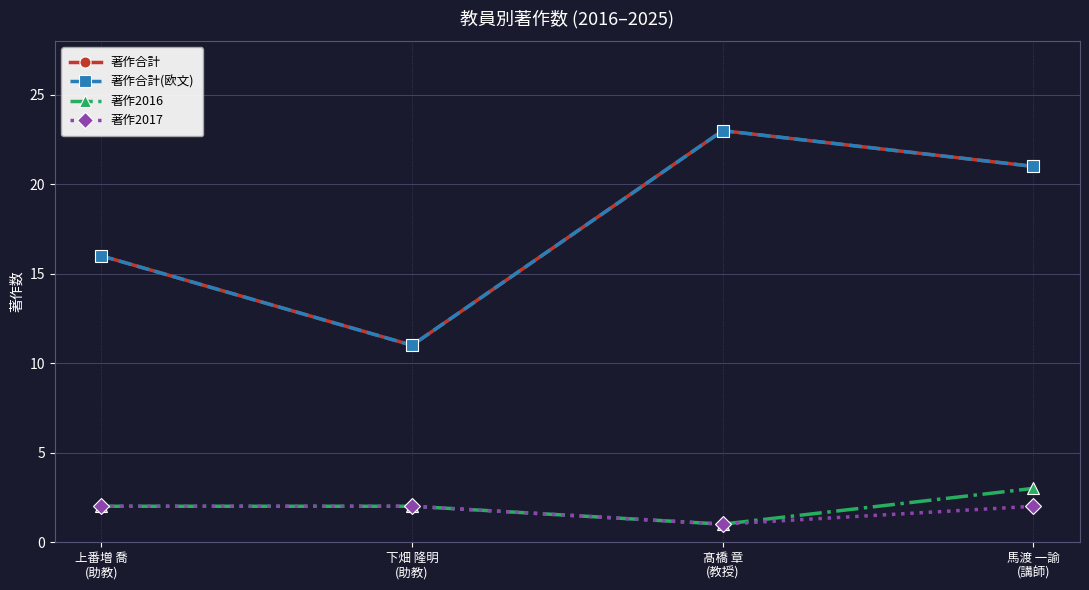

Reading right to left, extract all data points from this chart.

著作合計: 馬渡 一諭
(講師)=21	髙橋 章
(教授)=23	下畑 隆明
(助教)=11	上番増 喬
(助教)=16
著作合計(欧文): 馬渡 一諭
(講師)=21	髙橋 章
(教授)=23	下畑 隆明
(助教)=11	上番増 喬
(助教)=16
著作2016: 馬渡 一諭
(講師)=3	髙橋 章
(教授)=1	下畑 隆明
(助教)=2	上番増 喬
(助教)=2
著作2017: 馬渡 一諭
(講師)=2	髙橋 章
(教授)=1	下畑 隆明
(助教)=2	上番増 喬
(助教)=2